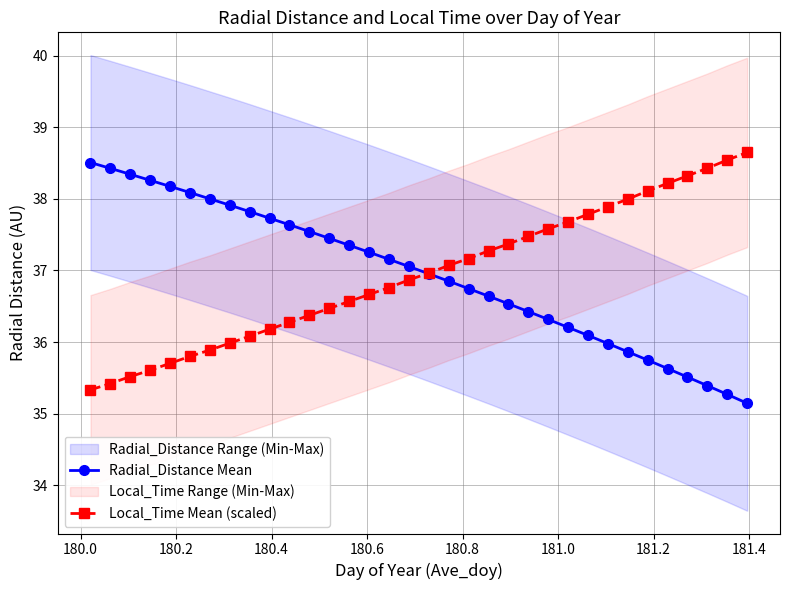

What is the value of the Radial_Distance Mean point at the 8th from the left?

37.9